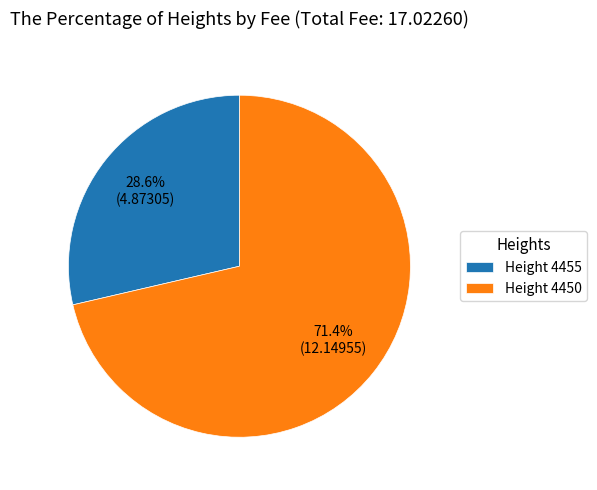

Which category has the smallest portion of the pie?

Height 4455